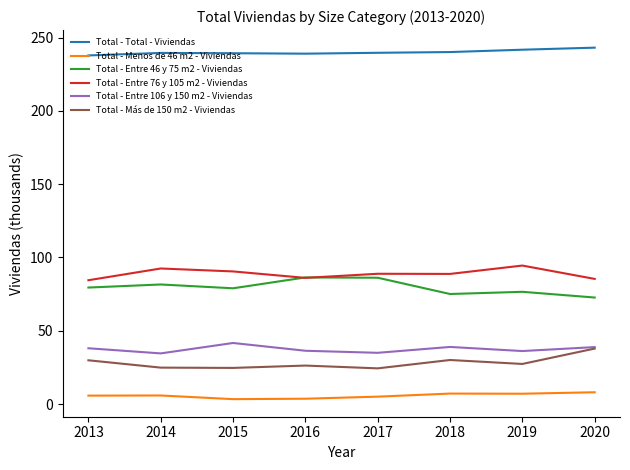

Is the value of Total - Entre 76 y 105 m2 - Viviendas at 2019 greater than the value of Total - Entre 106 y 150 m2 - Viviendas at 2014?

Yes